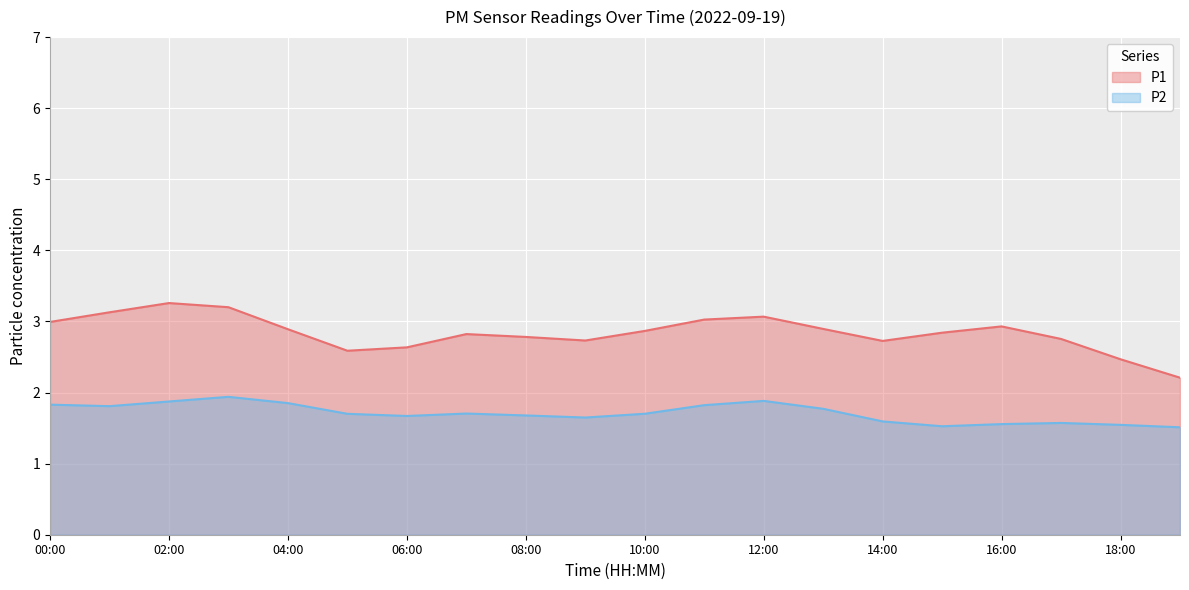

What is the label of the 6th point from the right?

14:00